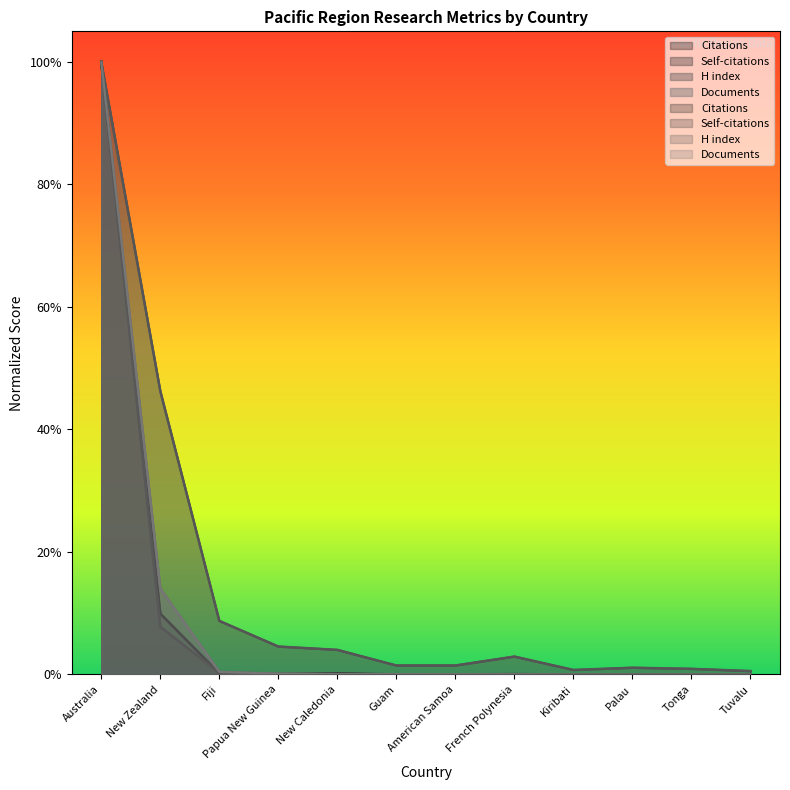

What is the greatest value displayed?

1.0